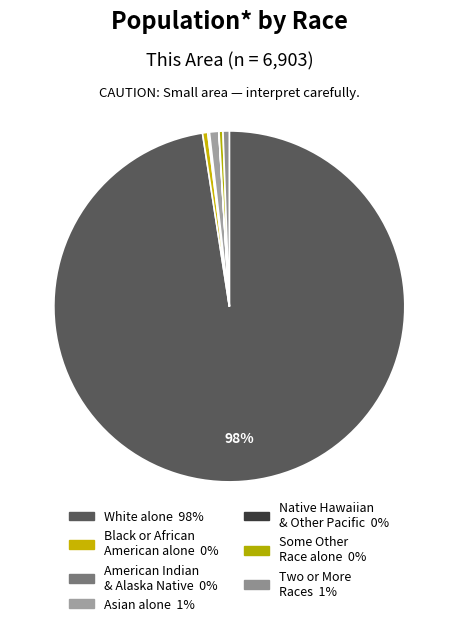

Which category accounts for the majority?

White alone